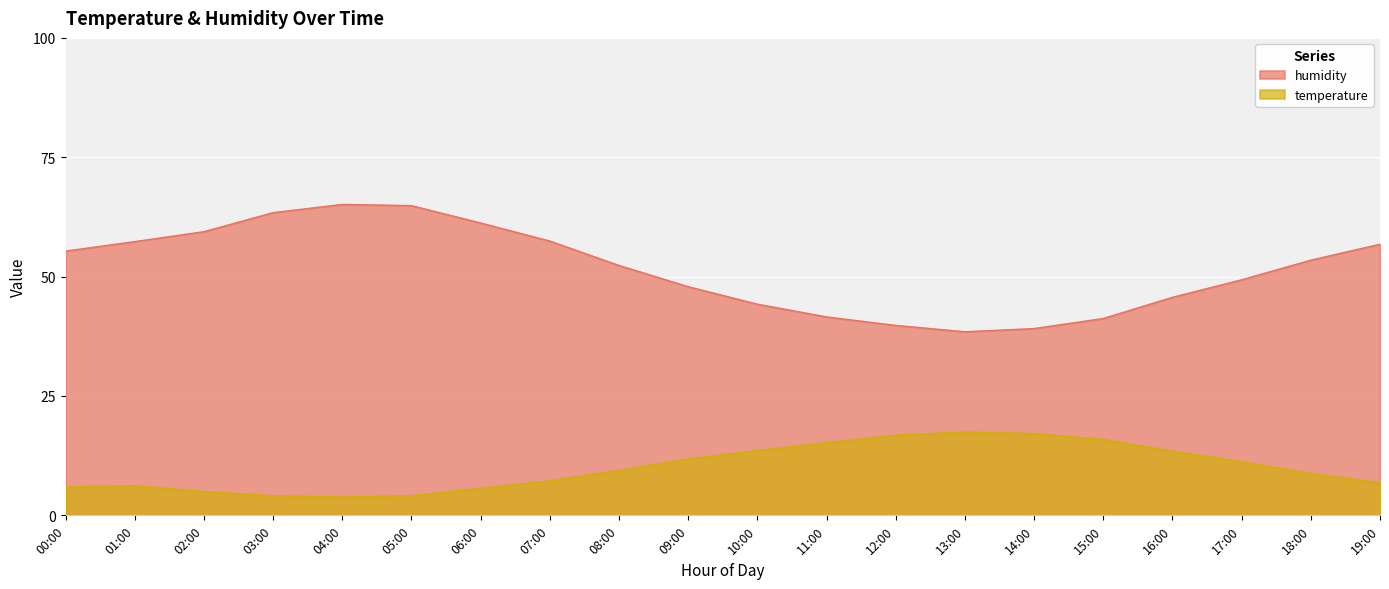

At which category does temperature reach its first local peak?

01:00